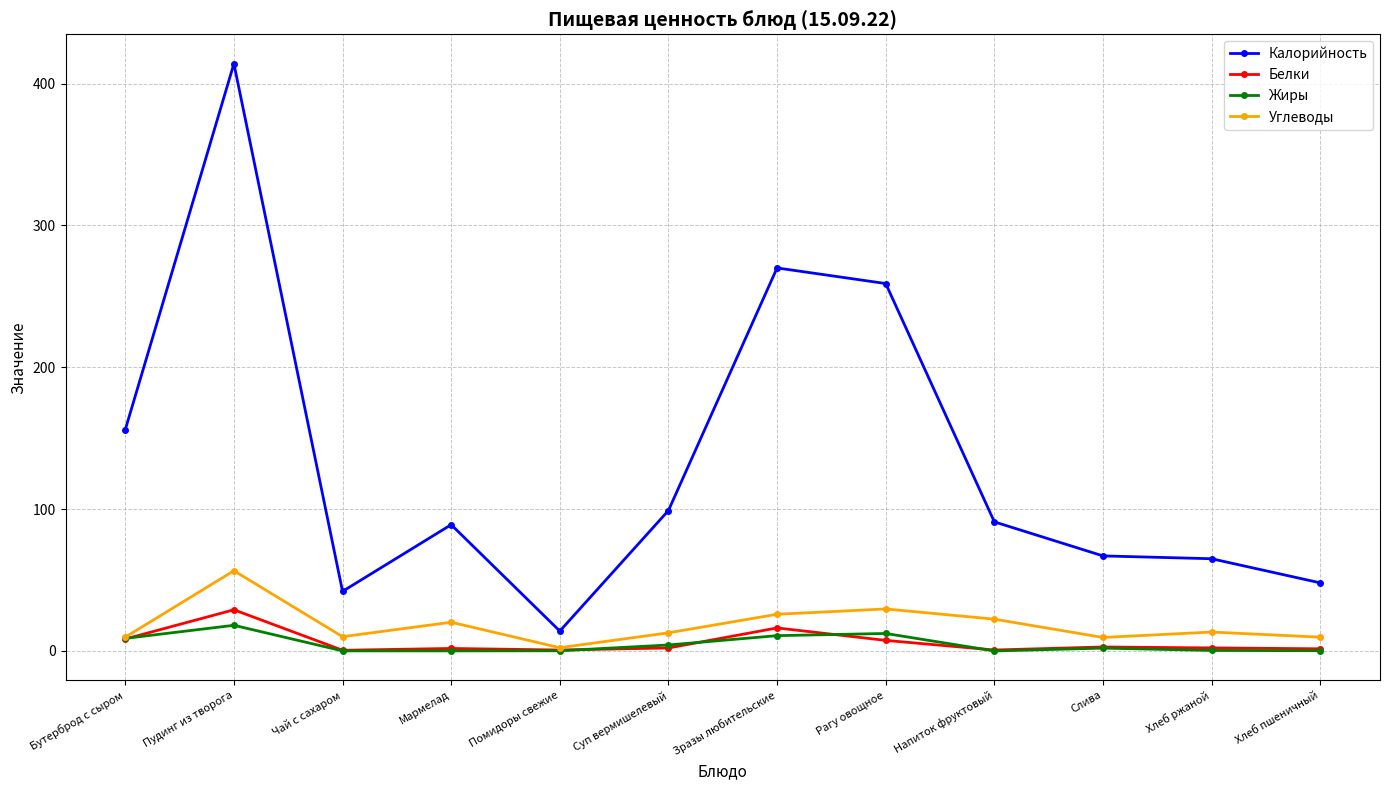

True or false: Углеводы and Калорийность intersect in this chart.

False